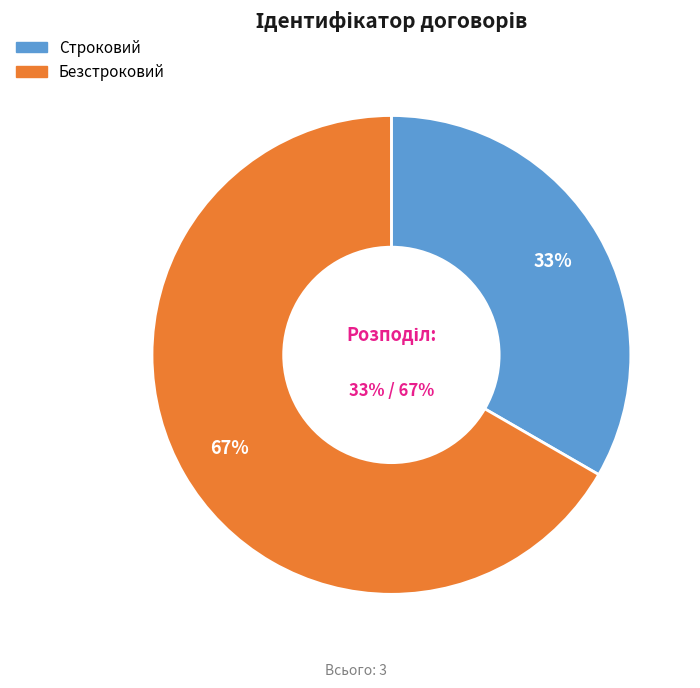

Which category accounts for the majority?

Безстроковий